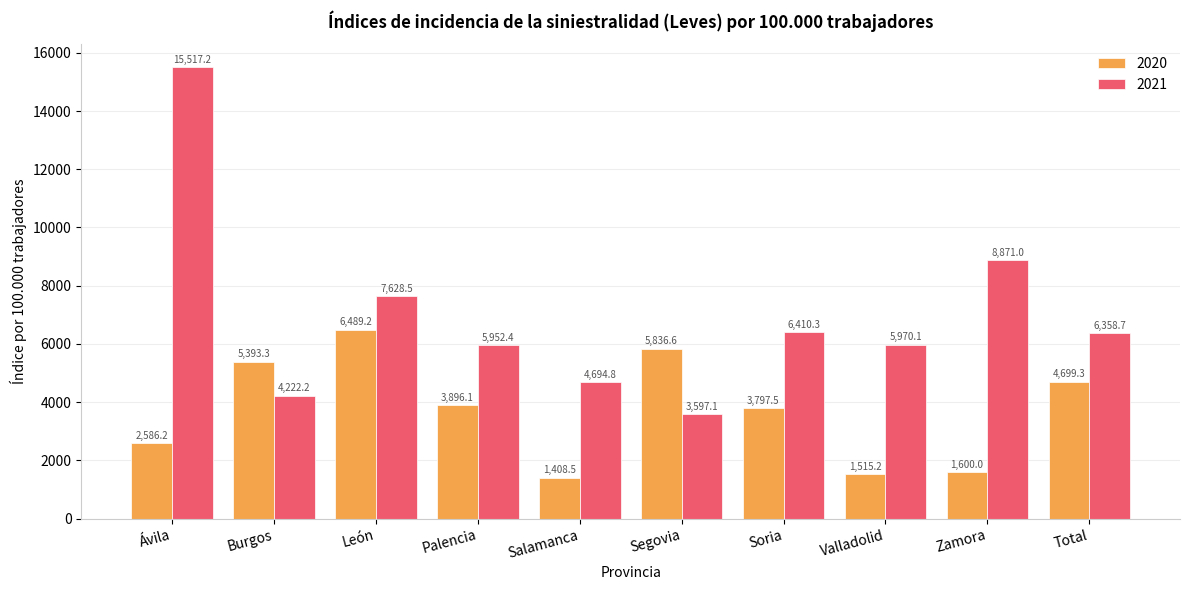

How many bars are there in each group?

2